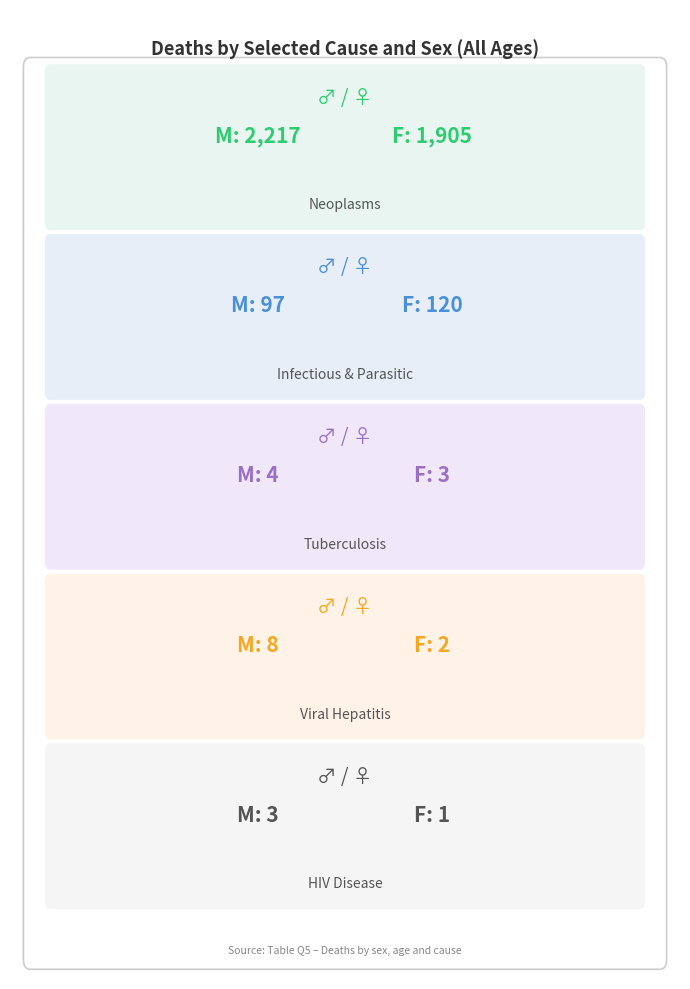

How many data points in Female are above 3?

2